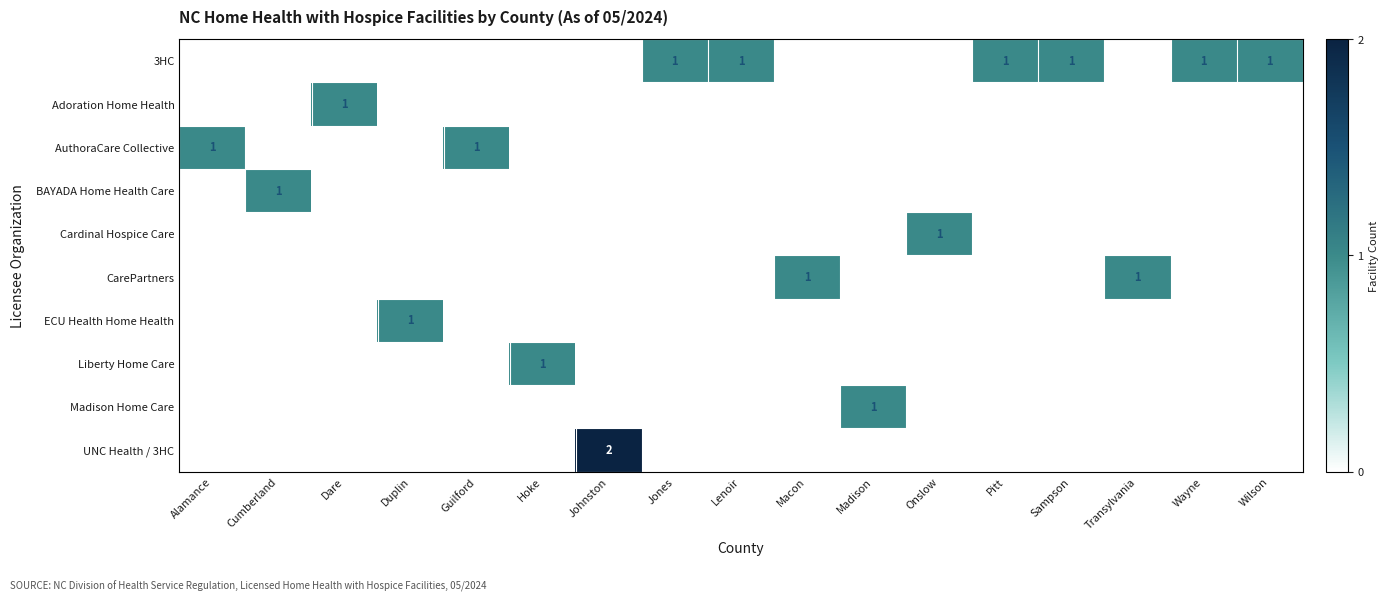

True or false: 3HC has a value of 1 at Sampson.

True